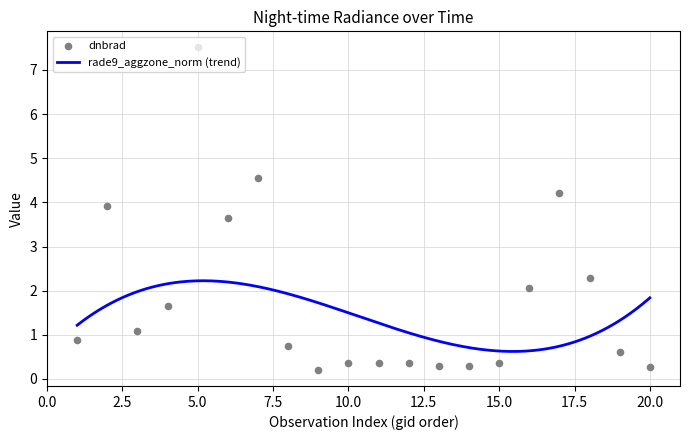

What is the lowest value of the rade9_aggzone_norm (trend) series?

0.6